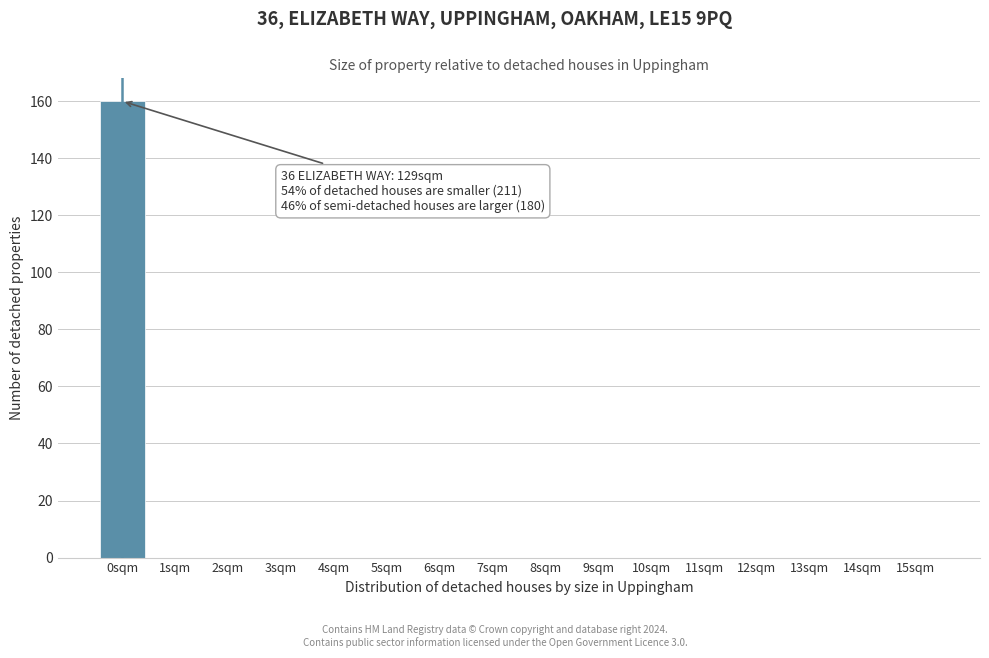

Reading left to right, transcribe all the data shown in this chart.

0sqm=160	1sqm=0	2sqm=0	3sqm=0	4sqm=0	5sqm=0	6sqm=0	7sqm=0	8sqm=0	9sqm=0	10sqm=0	11sqm=0	12sqm=0	13sqm=0	14sqm=0	15sqm=0